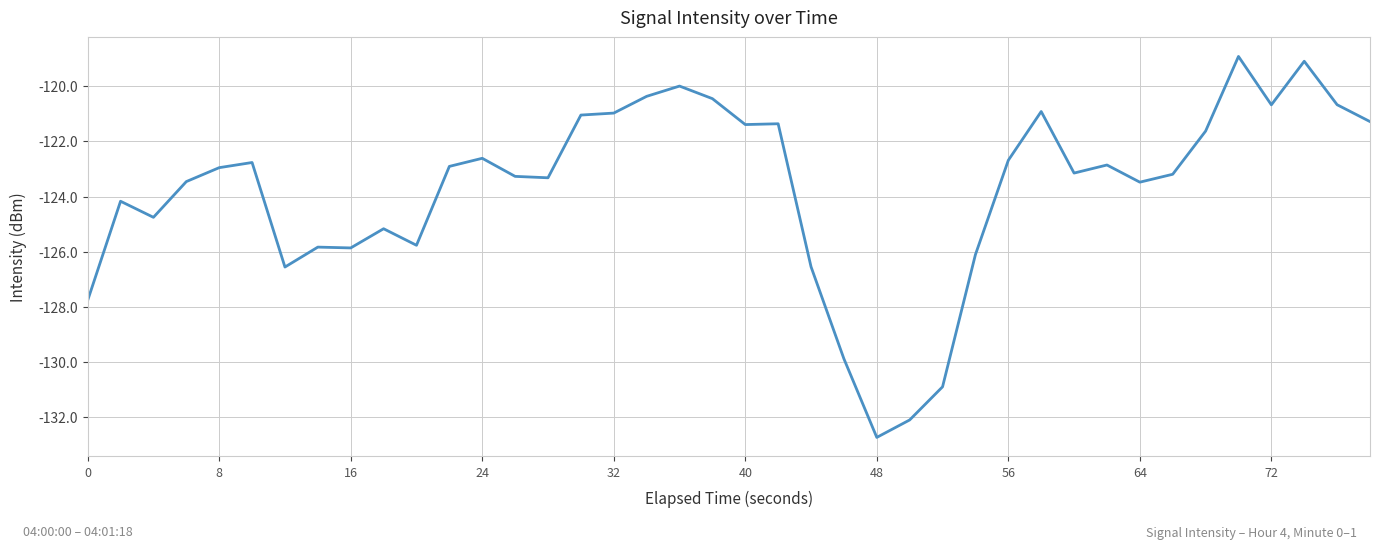

What is the maximum value shown in the chart?

-118.9